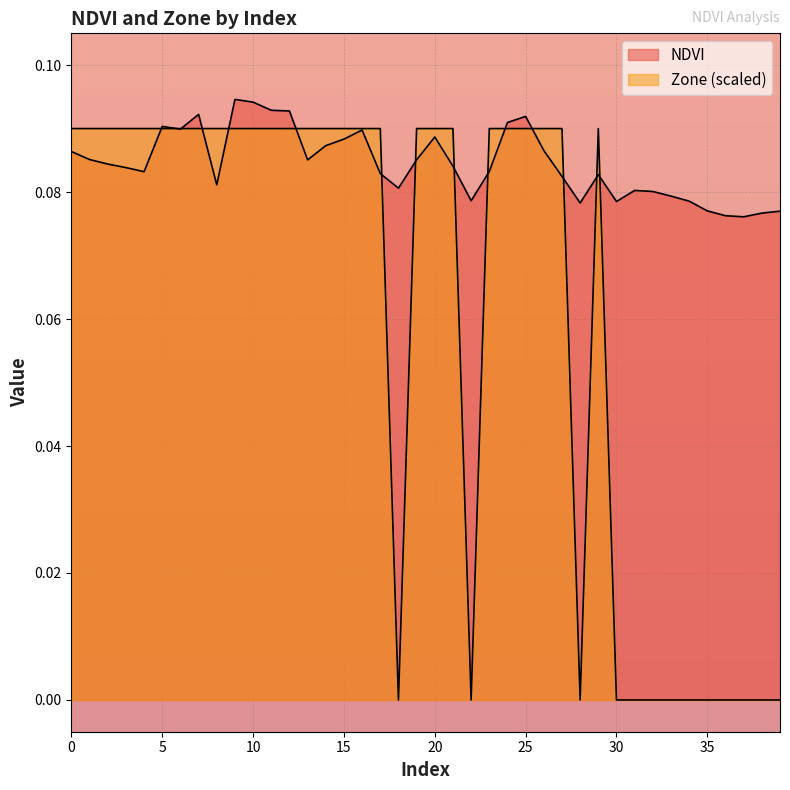

Where do NDVI and Zone first cross each other?

4 and 5